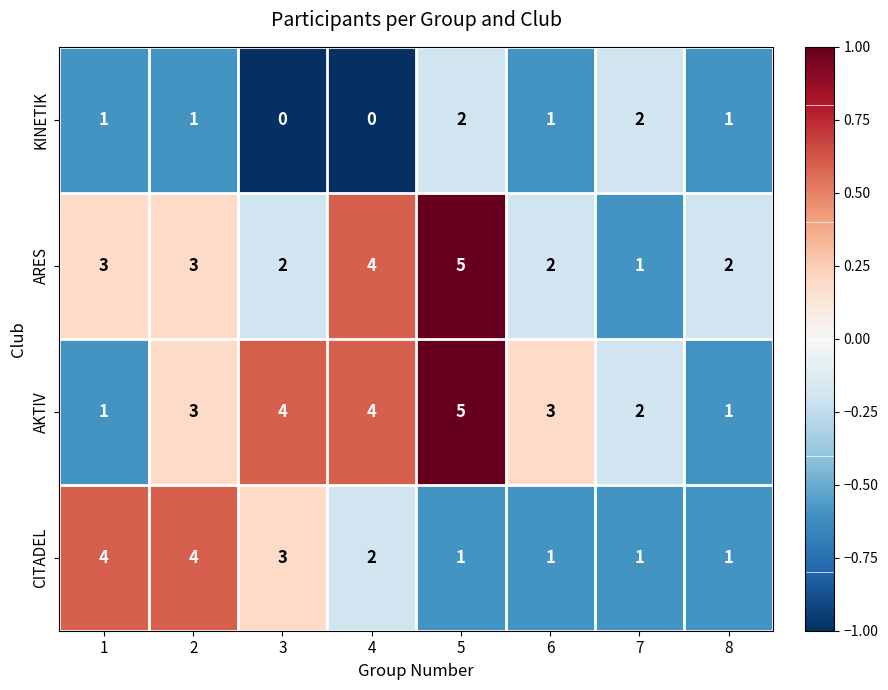

Which series changed the most between 3 and 5?

ARES